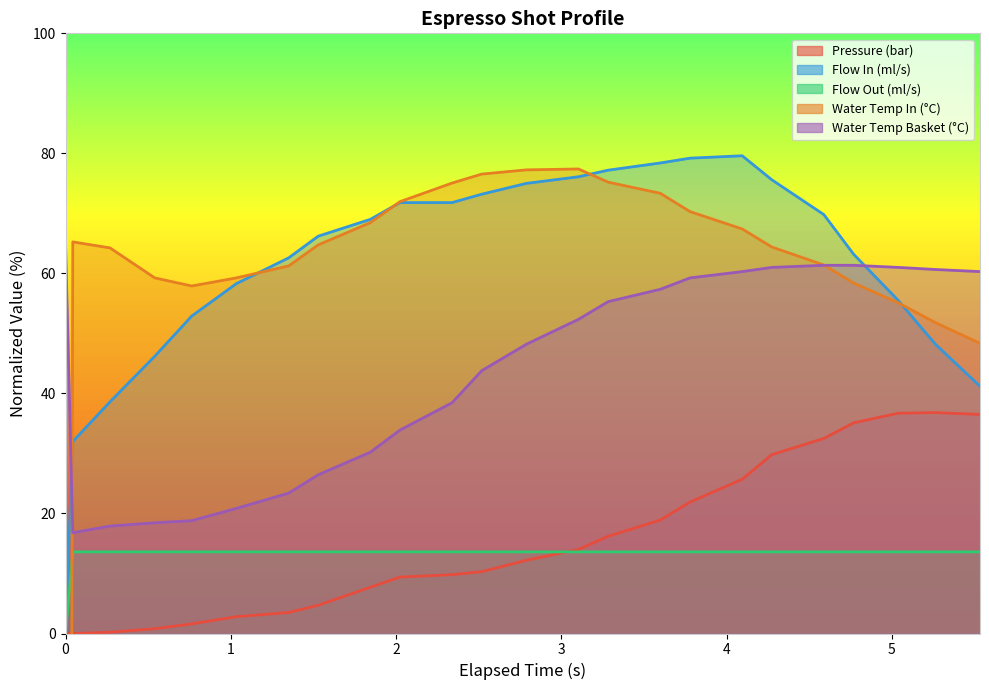

What is the difference between the maximum and minimum values in the flow_in series?

79.6